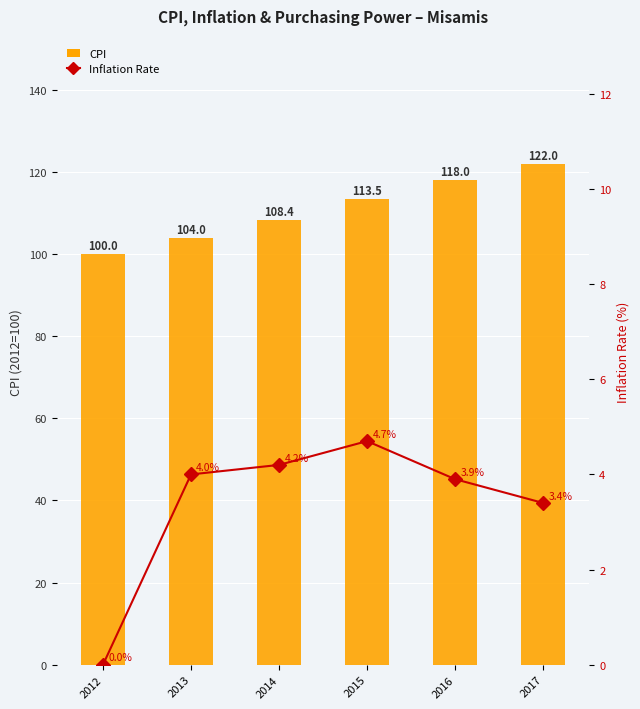

What is the difference between the second highest and second lowest values in the Inflation Rate series?

0.8